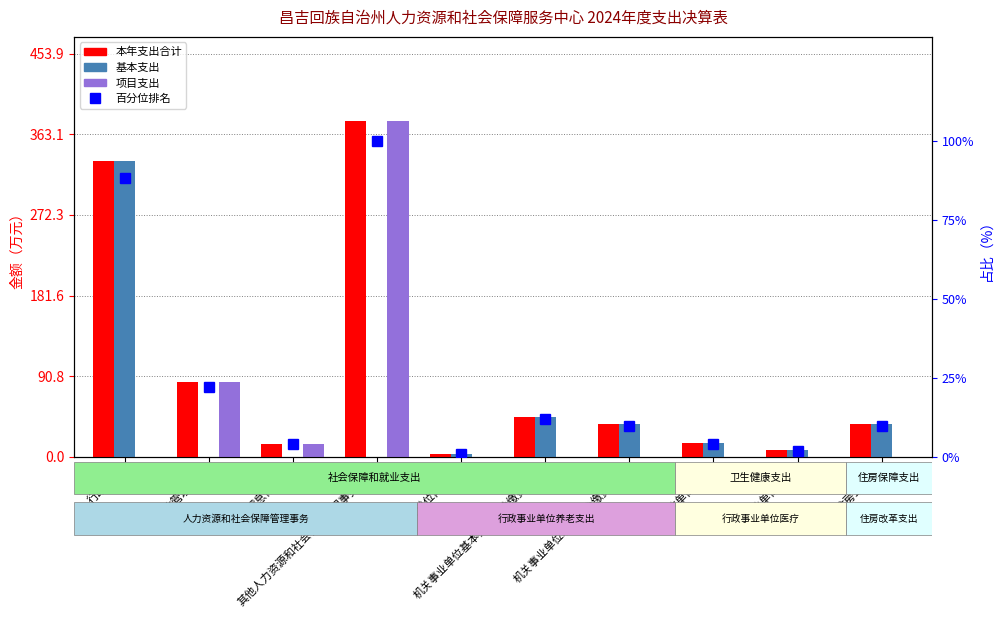

Reading left to right, transcribe all the data shown in this chart.

本年支出合计: 333.6	83.8	15.0	378.2	3.8	45.4	36.7	15.5	7.2	36.7
基本支出: 333.6	0.0	0.0	0.0	3.8	45.4	36.7	15.5	7.2	36.7
项目支出: 0.0	83.8	15.0	378.2	0.0	0.0	0.0	0.0	0.0	0.0
百分位排名: 88.2	22.1	4.0	100.0	1.0	12.0	9.7	4.1	1.9	9.7